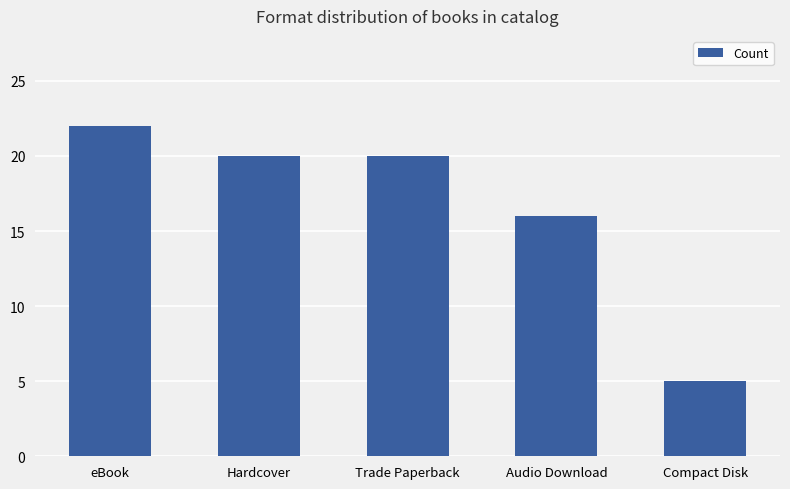

What is the change in value from eBook to Compact Disk?

-17